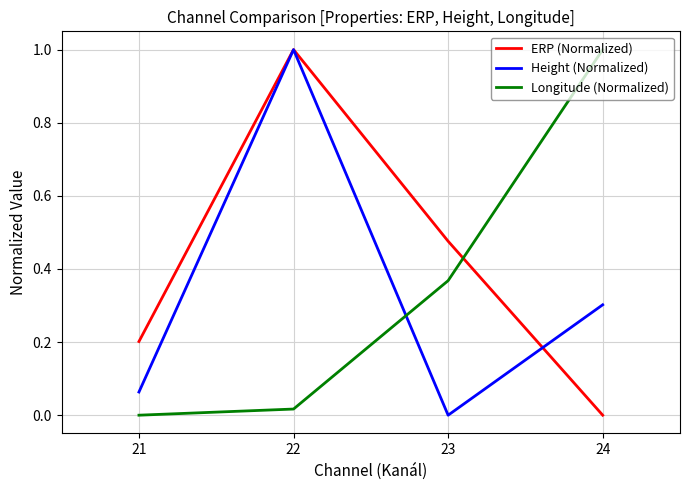

The value of Longitude (Normalized) at 24 is 1.0. True or false?

True